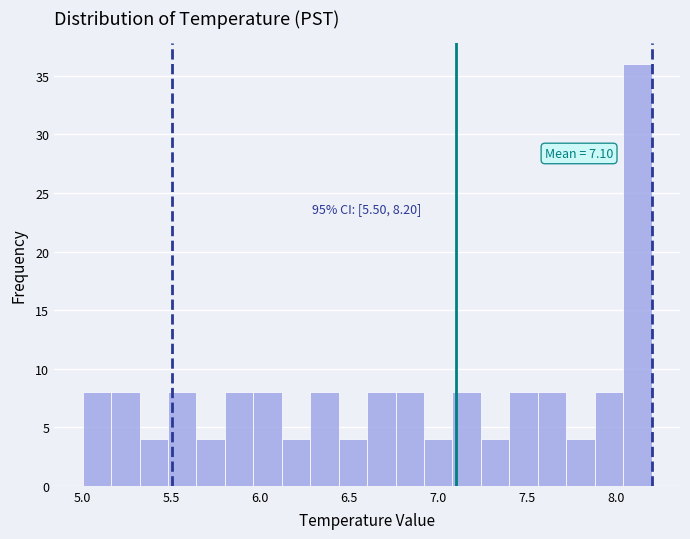

Read against the x-axis, roughly where is the centre of the tallest bar?

8.10